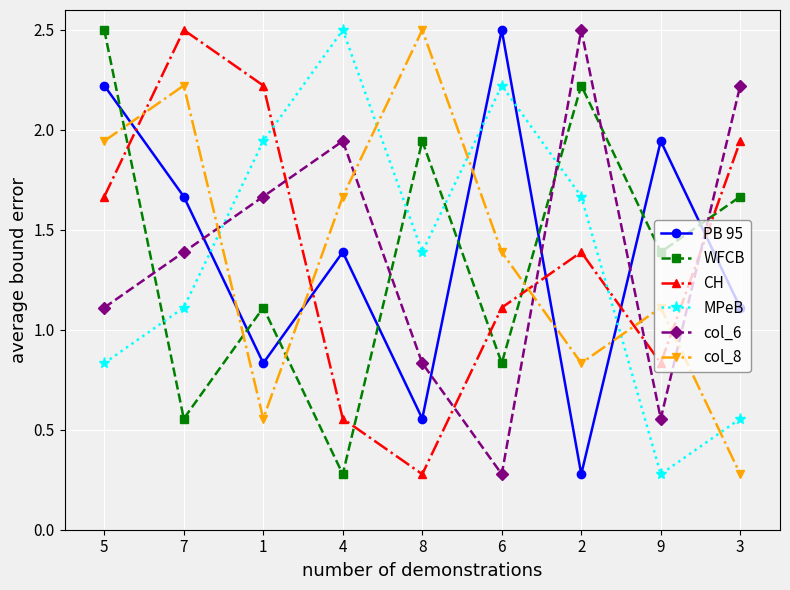

True or false: CH has more than 0 points higher than both neighbors.

True